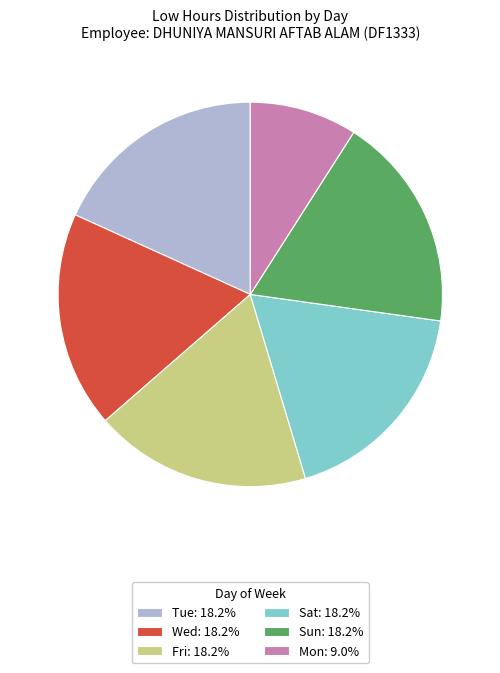

Combined, do Tue: 18.2% and Fri: 18.2% account for over 50%?

No